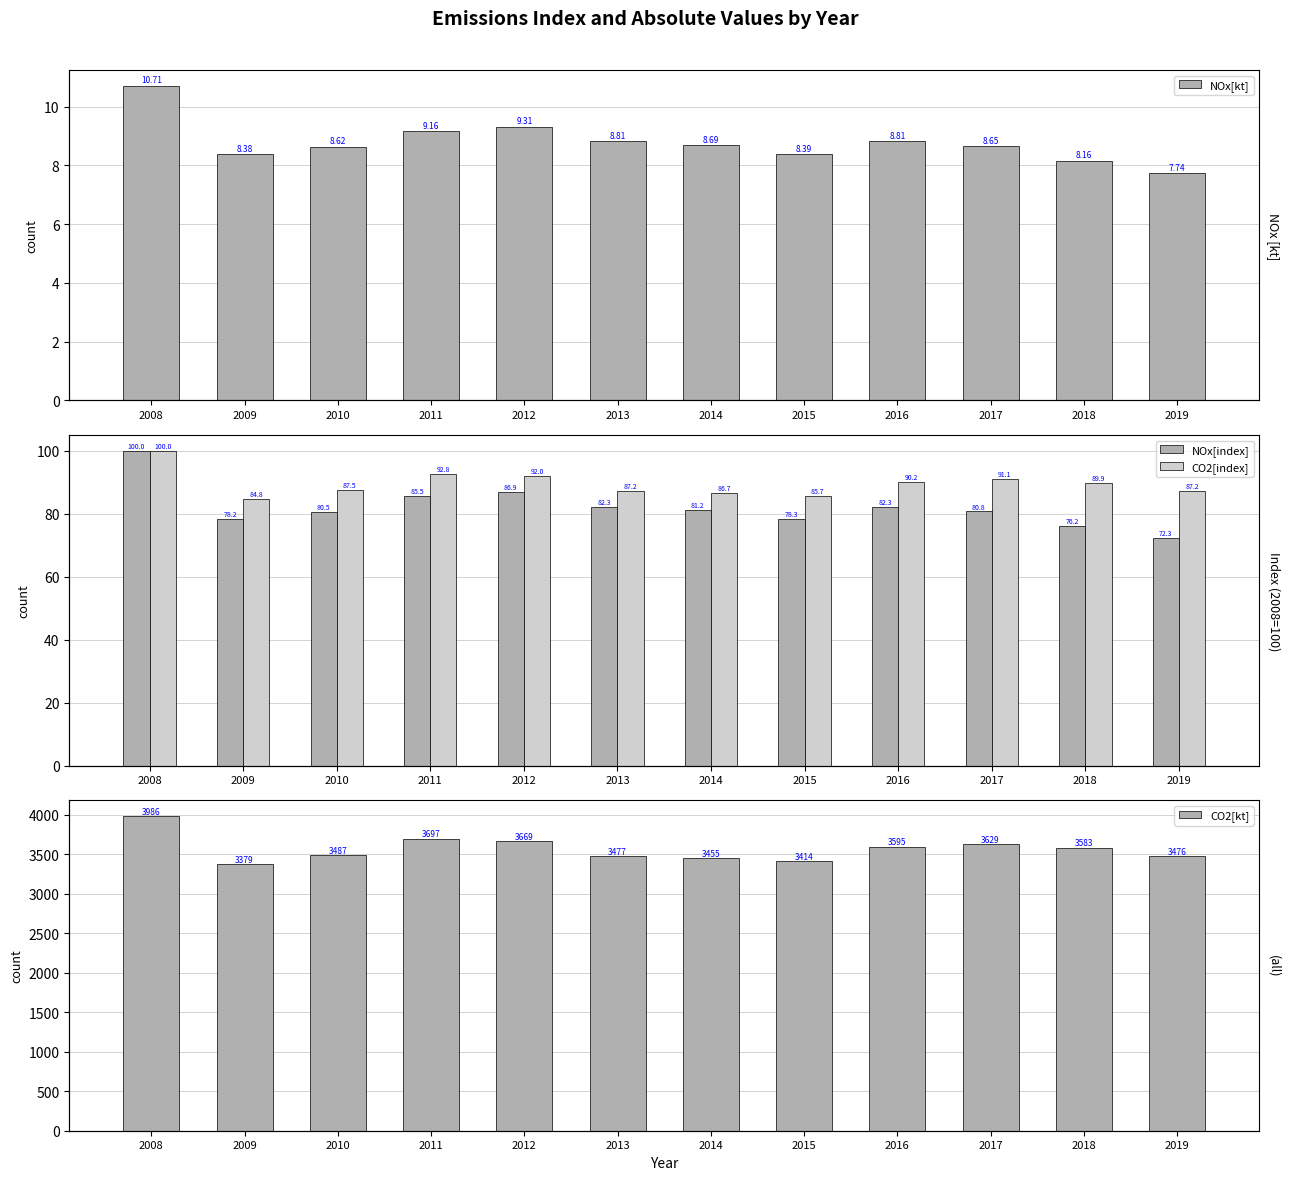

What is the difference between the second highest and second lowest values in the CO2[kt] series?

282.8